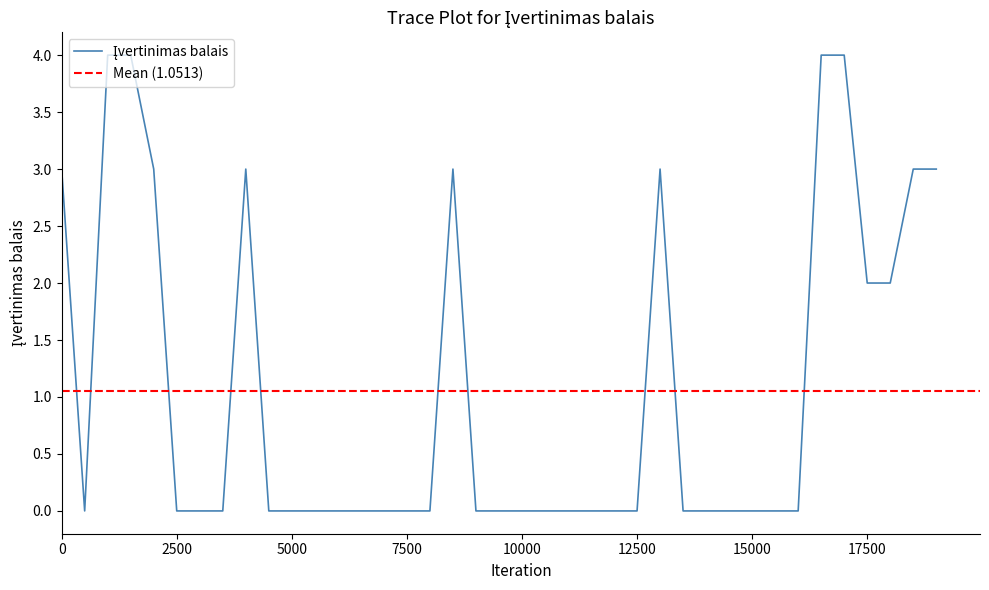

Count the number of values greater than 0.

13